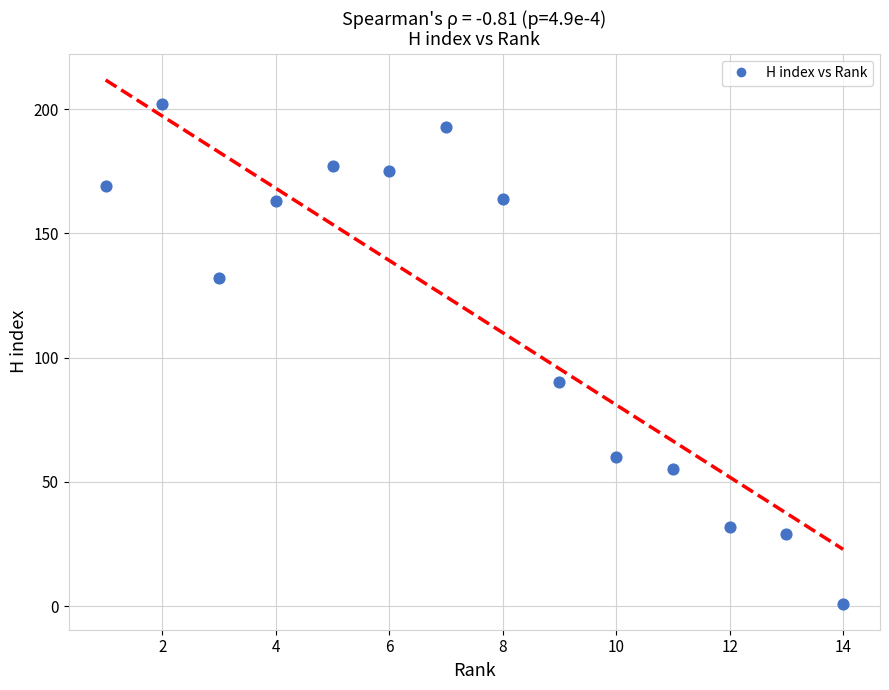

What Y value in the scatter plot is closest to 101?

90